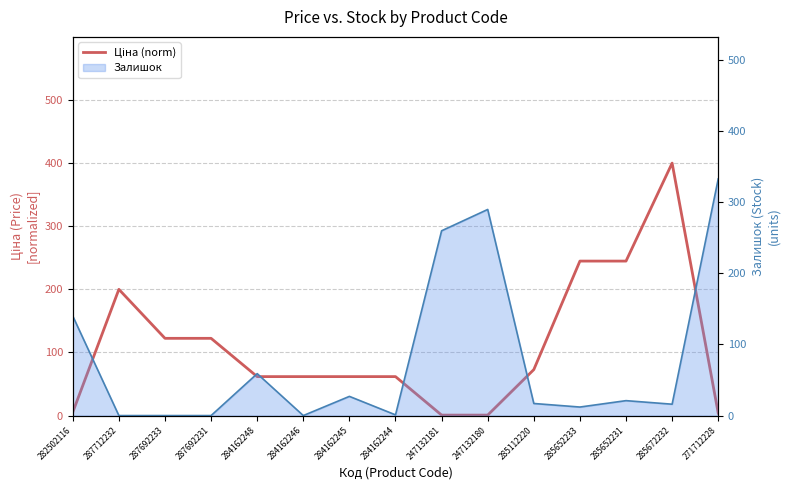

What is the sum of all values?

1663.1